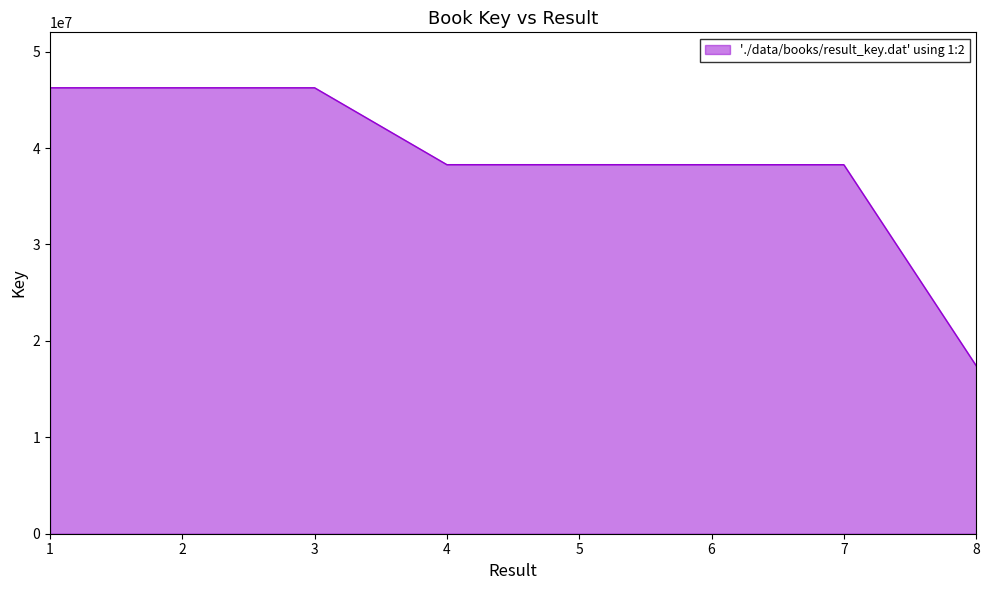

What is the minimum value shown in the chart?

17430617